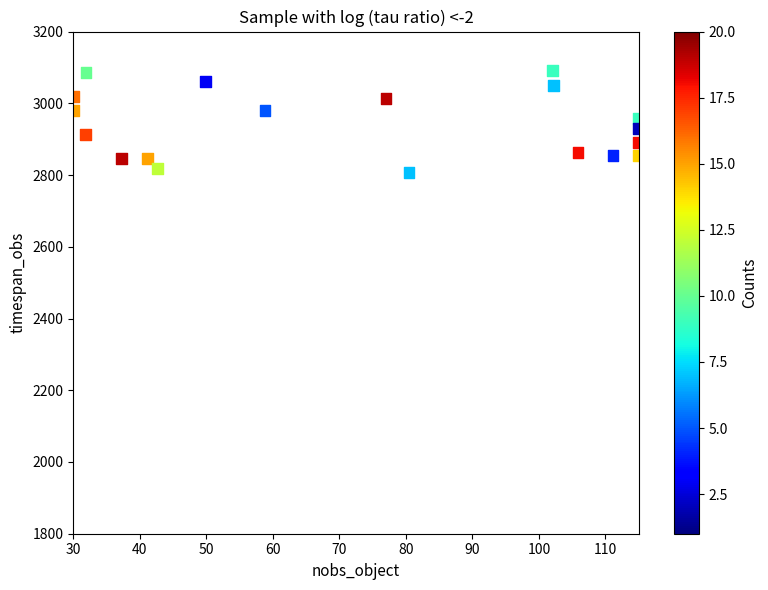

What is the range of X values (max minus min)?

85.0